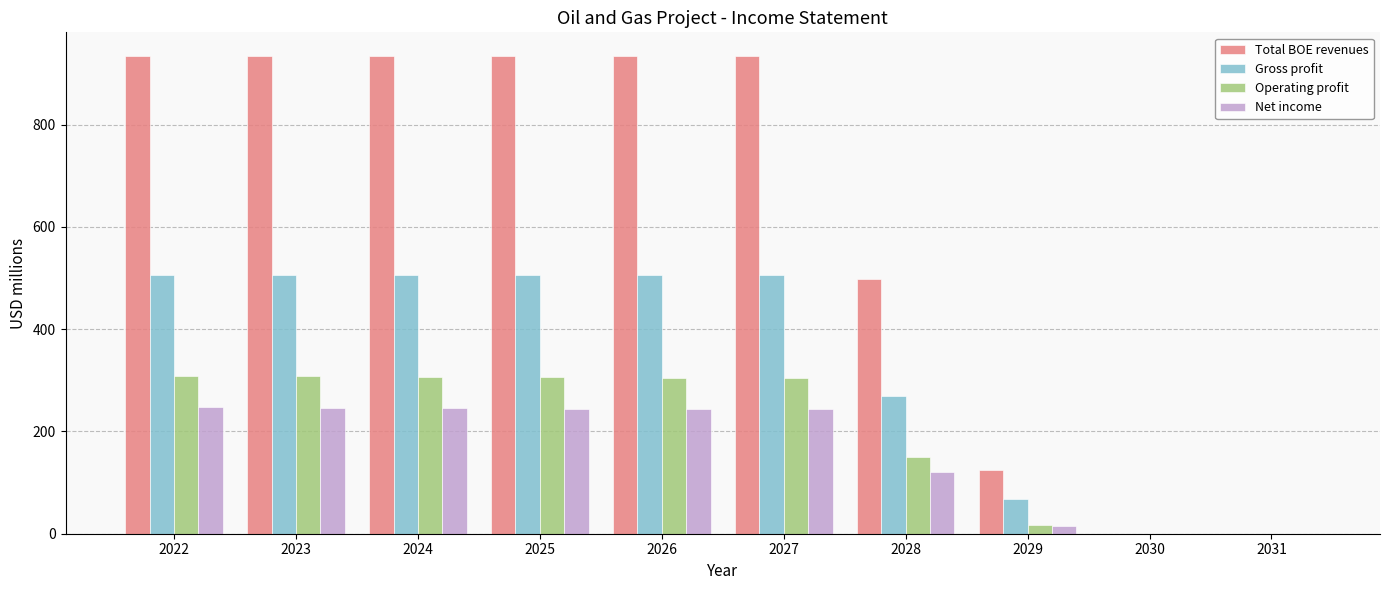

What is the maximum value for Operating profit?

308.7